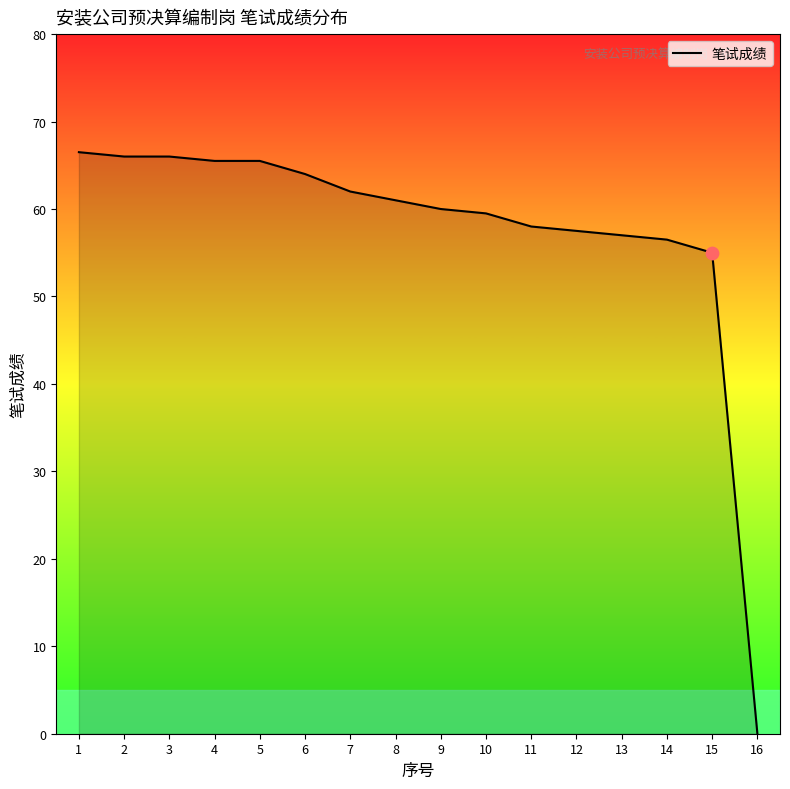

What is the change in value from 8 to 16?

-61.0